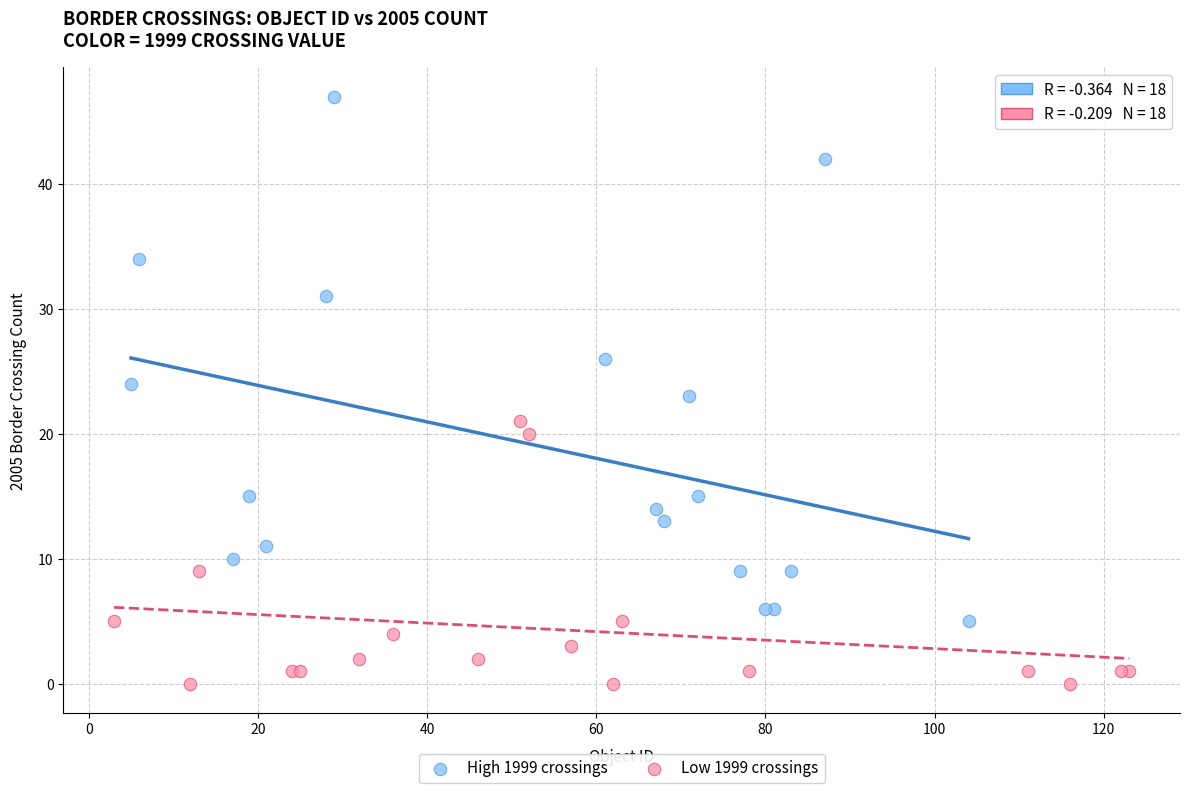

Which series reaches the maximum Y coordinate?

High 1999 crossings